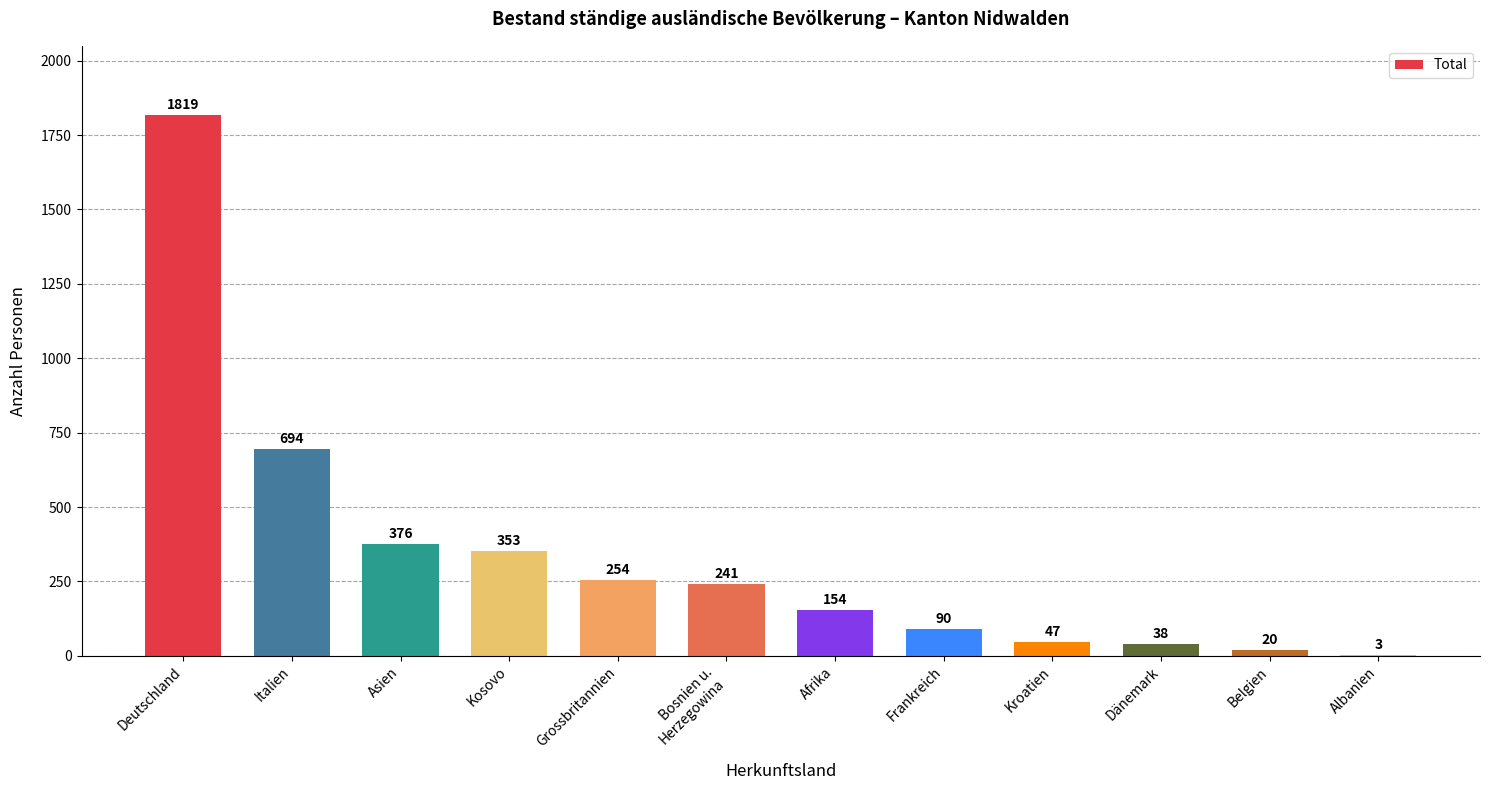

Reading right to left, what are all the values shown in this chart?

3	20	38	47	90	154	241	254	353	376	694	1819